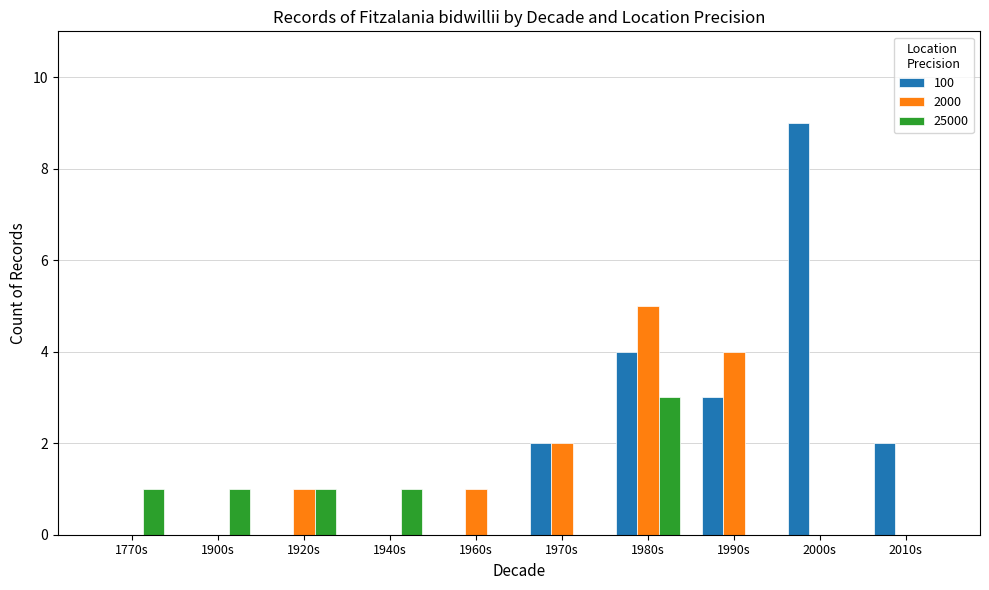

Is it true that 2000 equals 0 at 1770s?

True